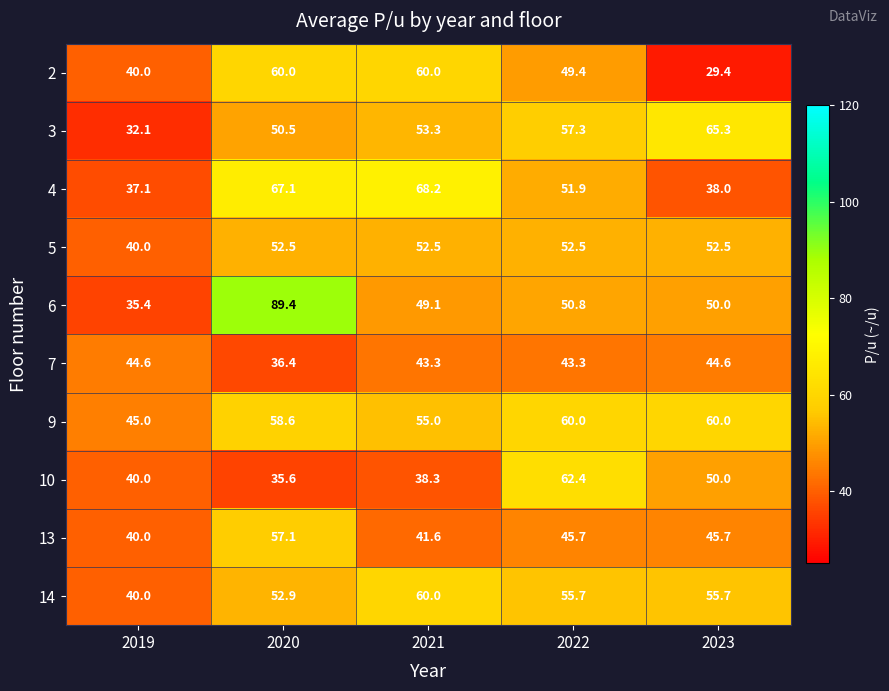

How many data points does each series have?

5